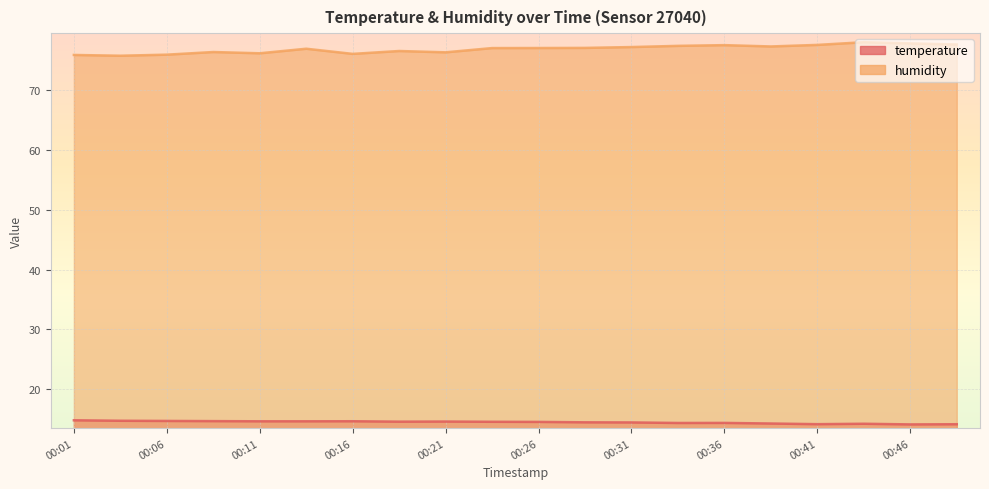

What is the sum of all temperature values?

289.7